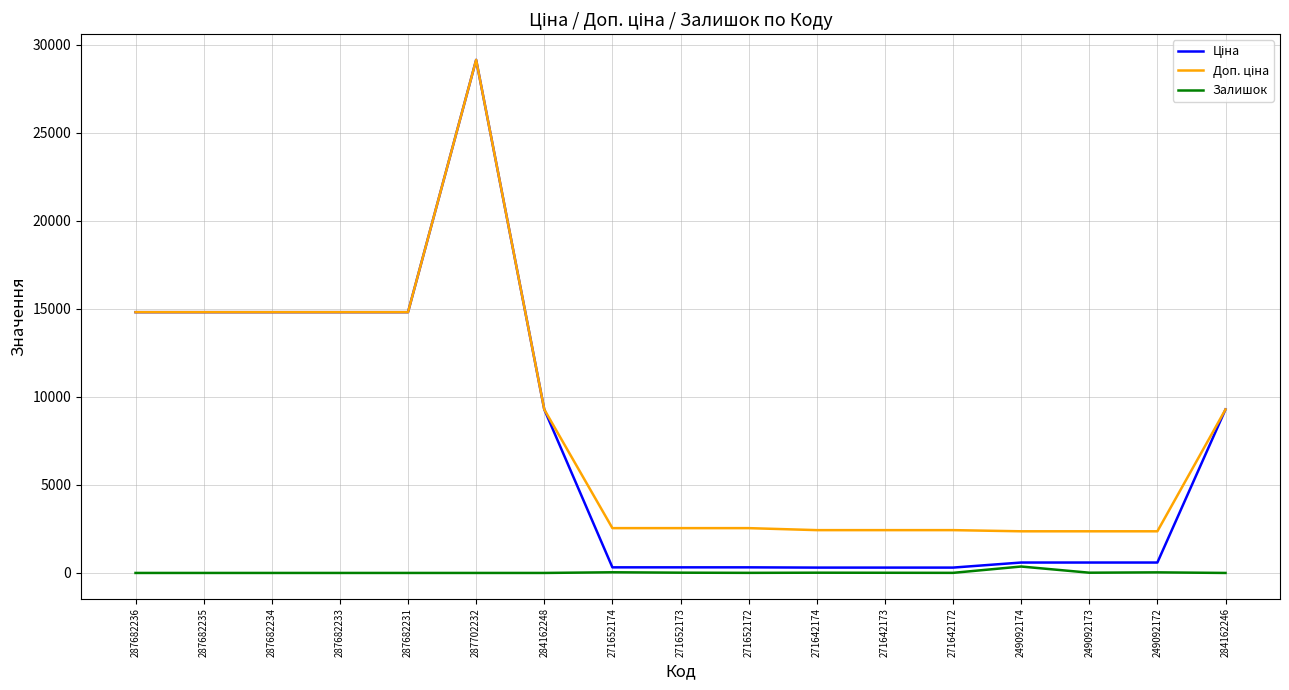

What is the difference between the highest and lowest values at 287702232?

29152.3